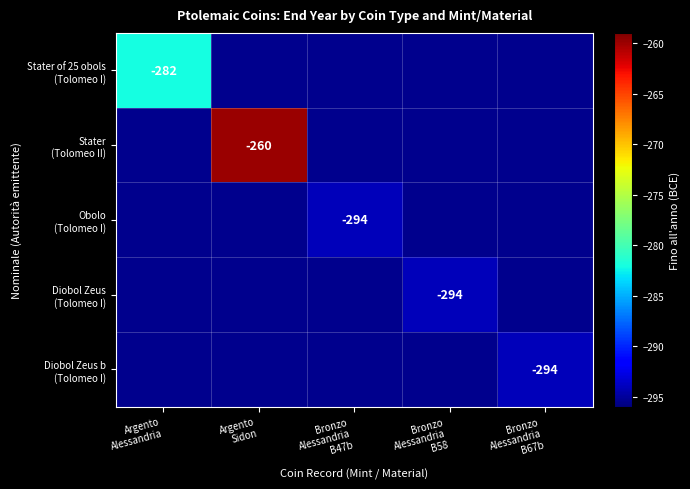

How many series are shown in this chart?

5